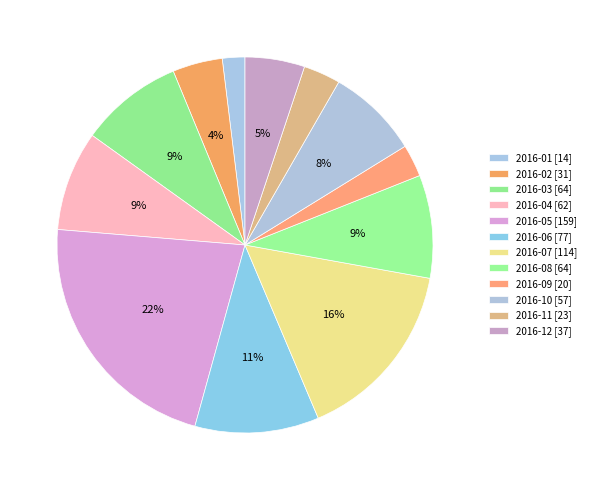

How many slices are in this pie chart?

12